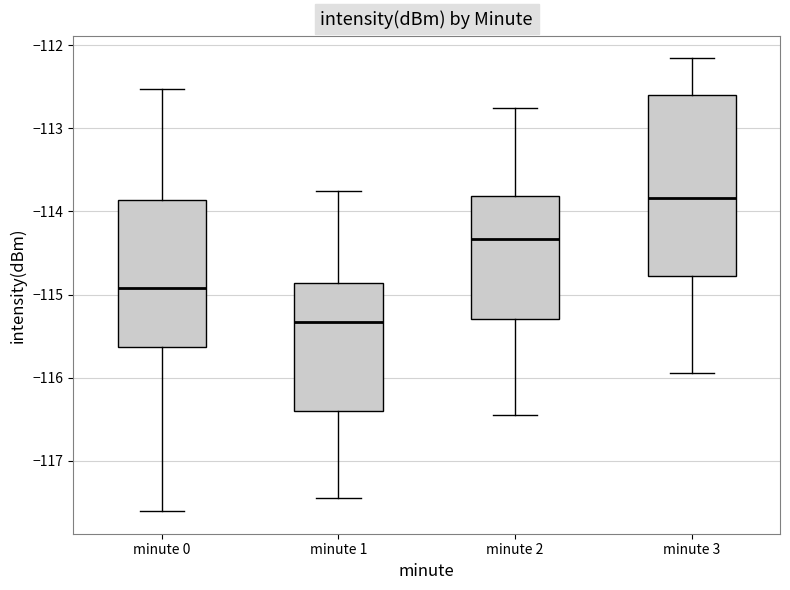

Reading left to right, read every box against the y-axis: the position of its median line, the range the box covers, and the ends of its whiskers. The values are not printed on the chart, so give them approximately, as read against the axis.

minute 0: median -114.9, box -115.6 to -113.9, whiskers -117.6 to -112.5
minute 1: median -115.3, box -116.4 to -114.9, whiskers -117.4 to -113.8
minute 2: median -114.3, box -115.3 to -113.8, whiskers -116.4 to -112.8
minute 3: median -113.8, box -114.8 to -112.6, whiskers -115.9 to -112.2